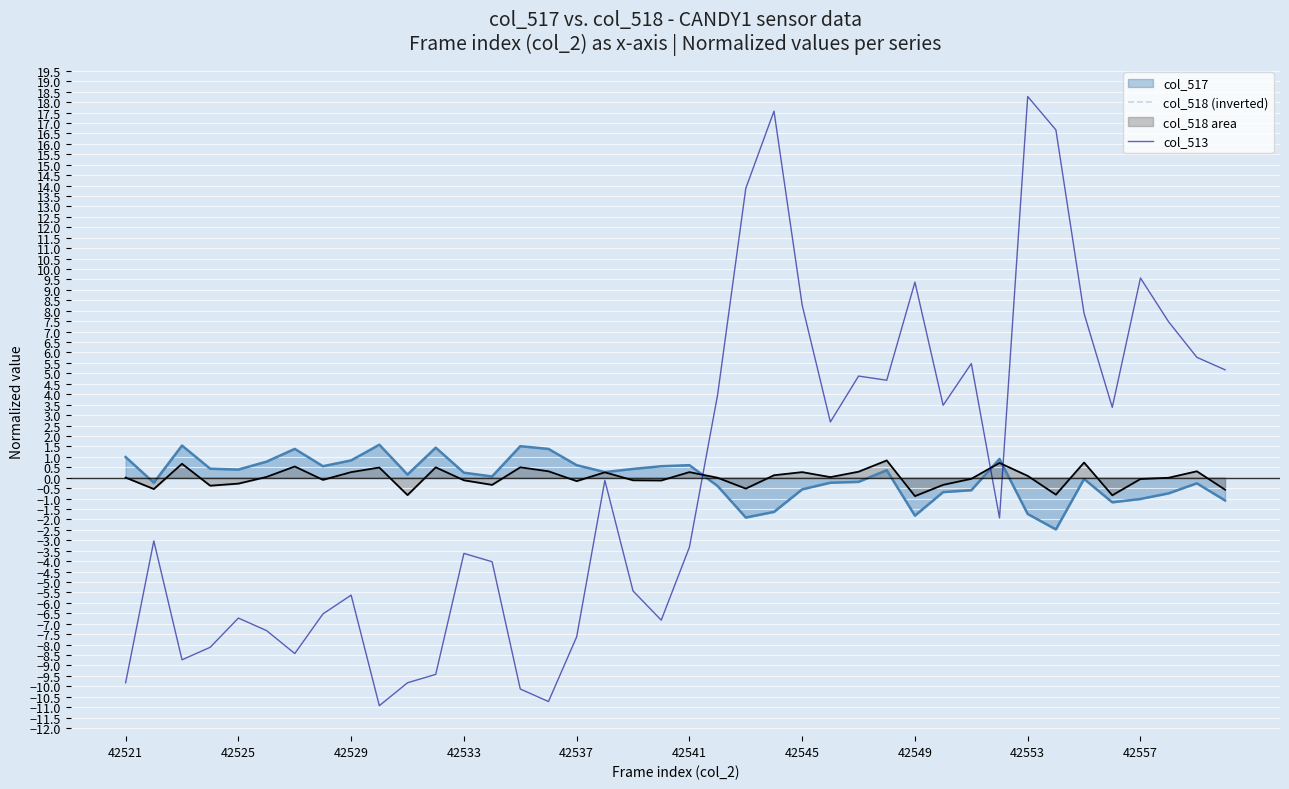

At which label does col_518 (inverted) first exceed 0?

42521